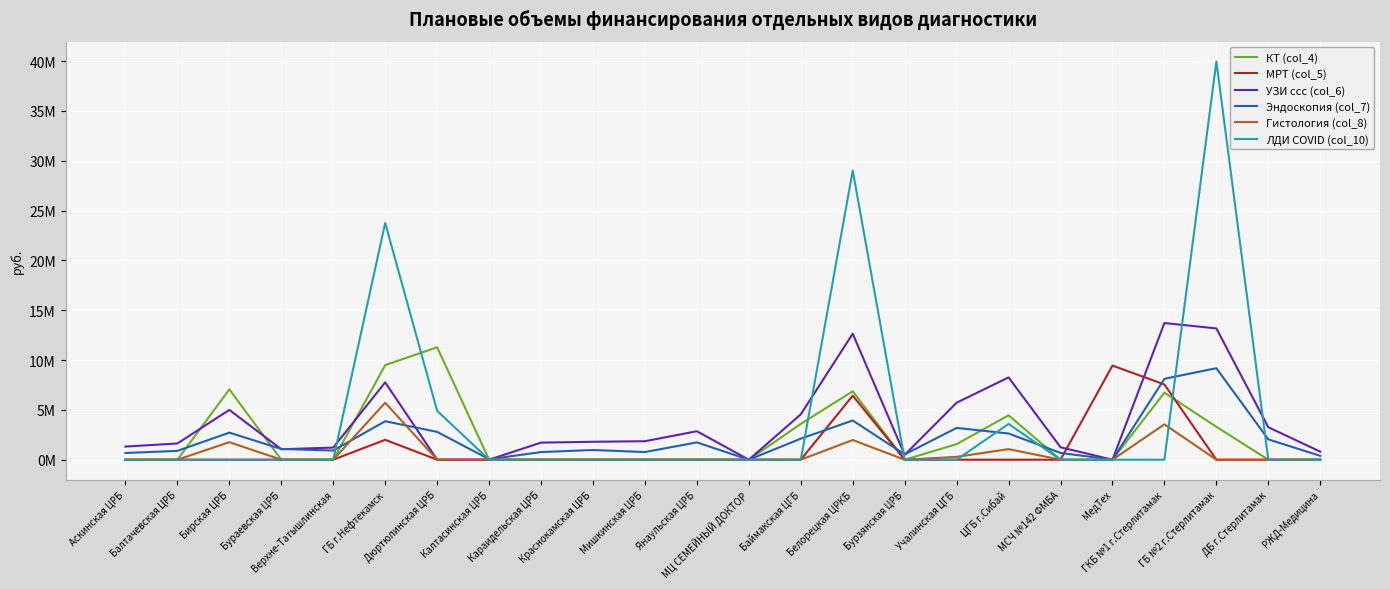

Between Бирская ЦРБ and ЦГБ г.Сибай, which series saw the biggest shift?

ЛДИ COVID (col_10)